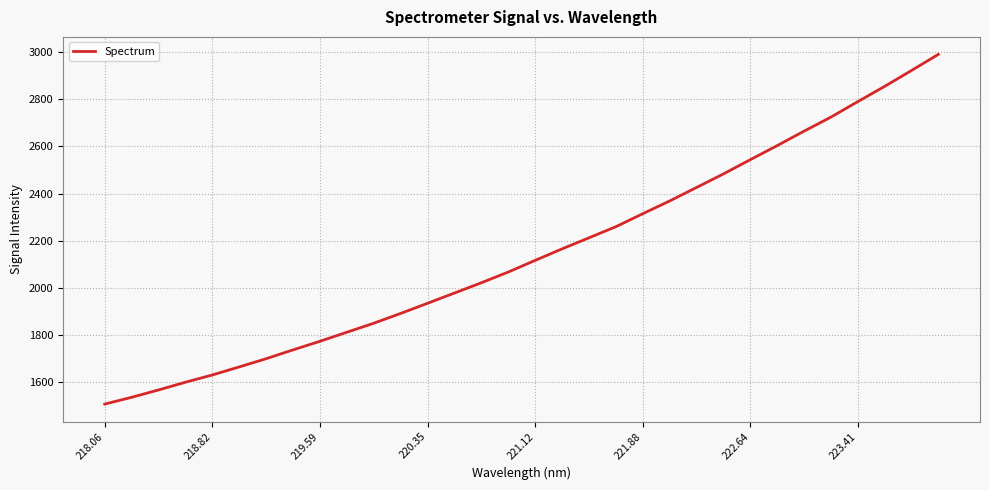

What is the sum of all values?

68723.9